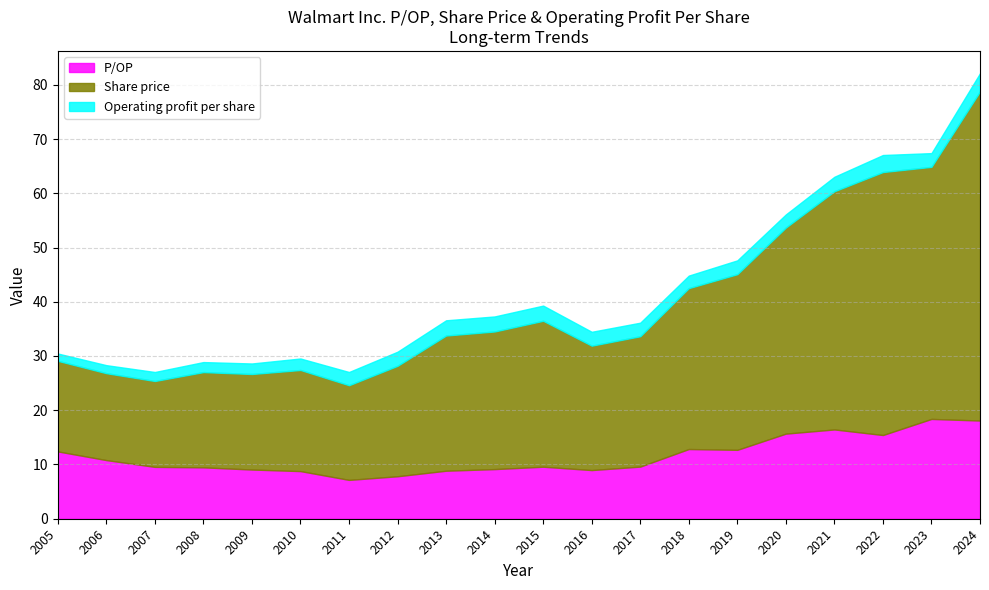

At which category is the sum across all series the highest?

2024